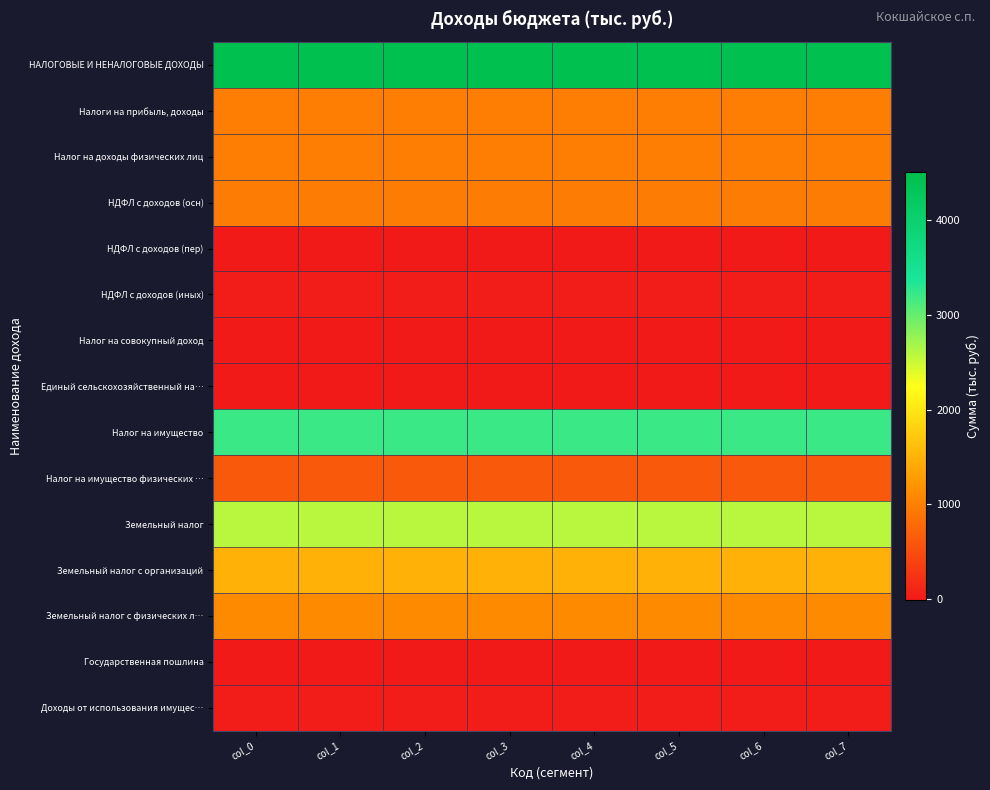

Rank the series at col_3 from highest to lowest value.

НАЛОГОВЫЕ И НЕНАЛОГОВЫЕ ДОХОДЫ, Налог на имущество, Земельный налог, Земельный налог с организаций, Земельный налог с физических л…, Налоги на прибыль, доходы, Налог на доходы физических лиц, НДФЛ с доходов (осн), Налог на имущество физических …, Доходы от использования имущес…, НДФЛ с доходов (иных), Государственная пошлина, Налог на совокупный доход, Единый сельскохозяйственный на…, НДФЛ с доходов (пер)